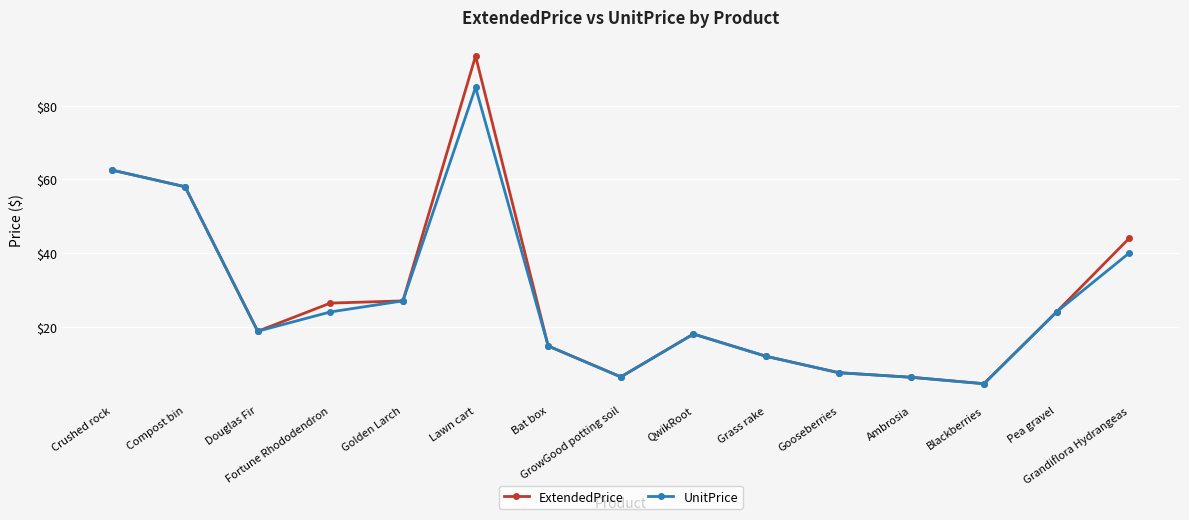

At which label is UnitPrice closest to 44?

Grandiflora Hydrangeas